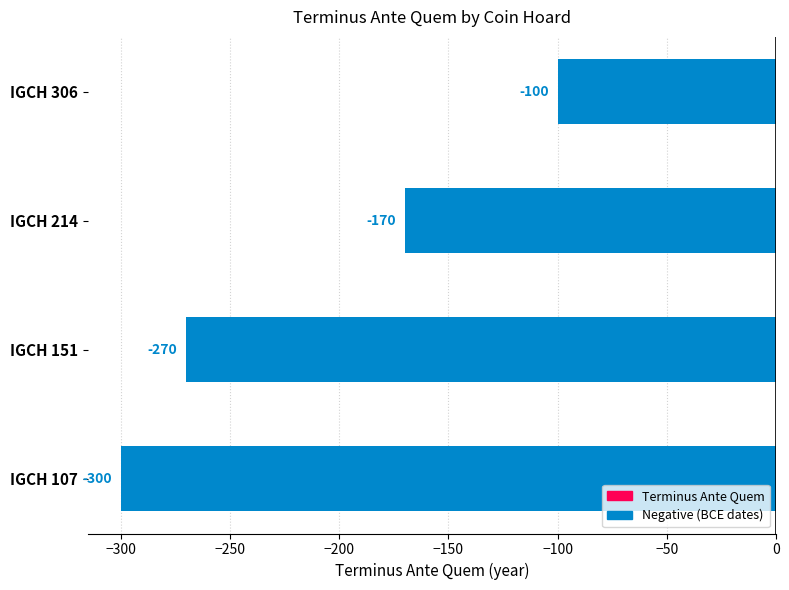

What is the change in value from IGCH 107 to IGCH 214?

+130